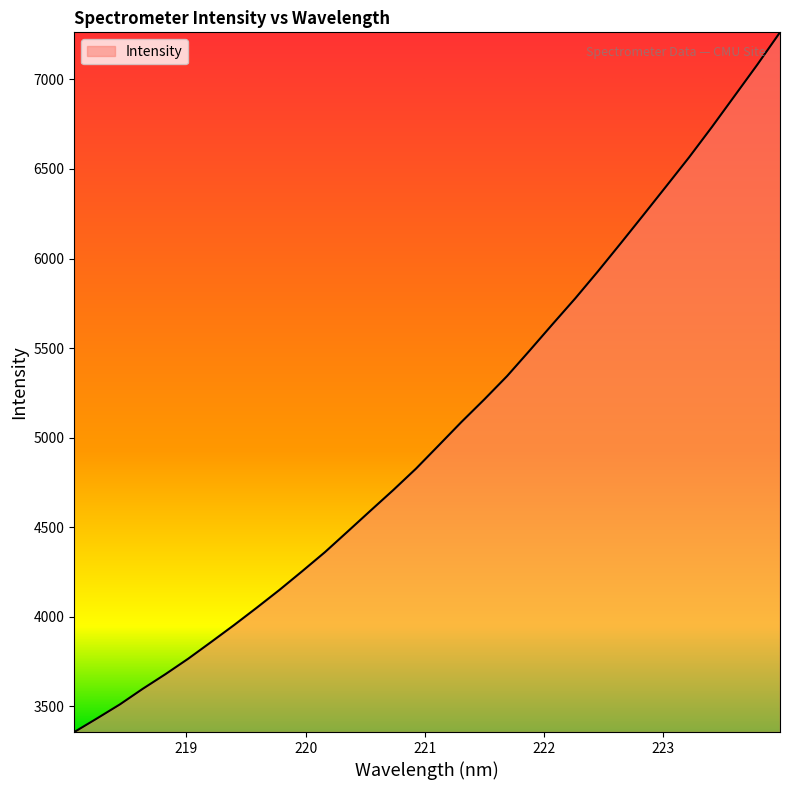

True or false: there are more than 0 points higher than both neighbors.

False